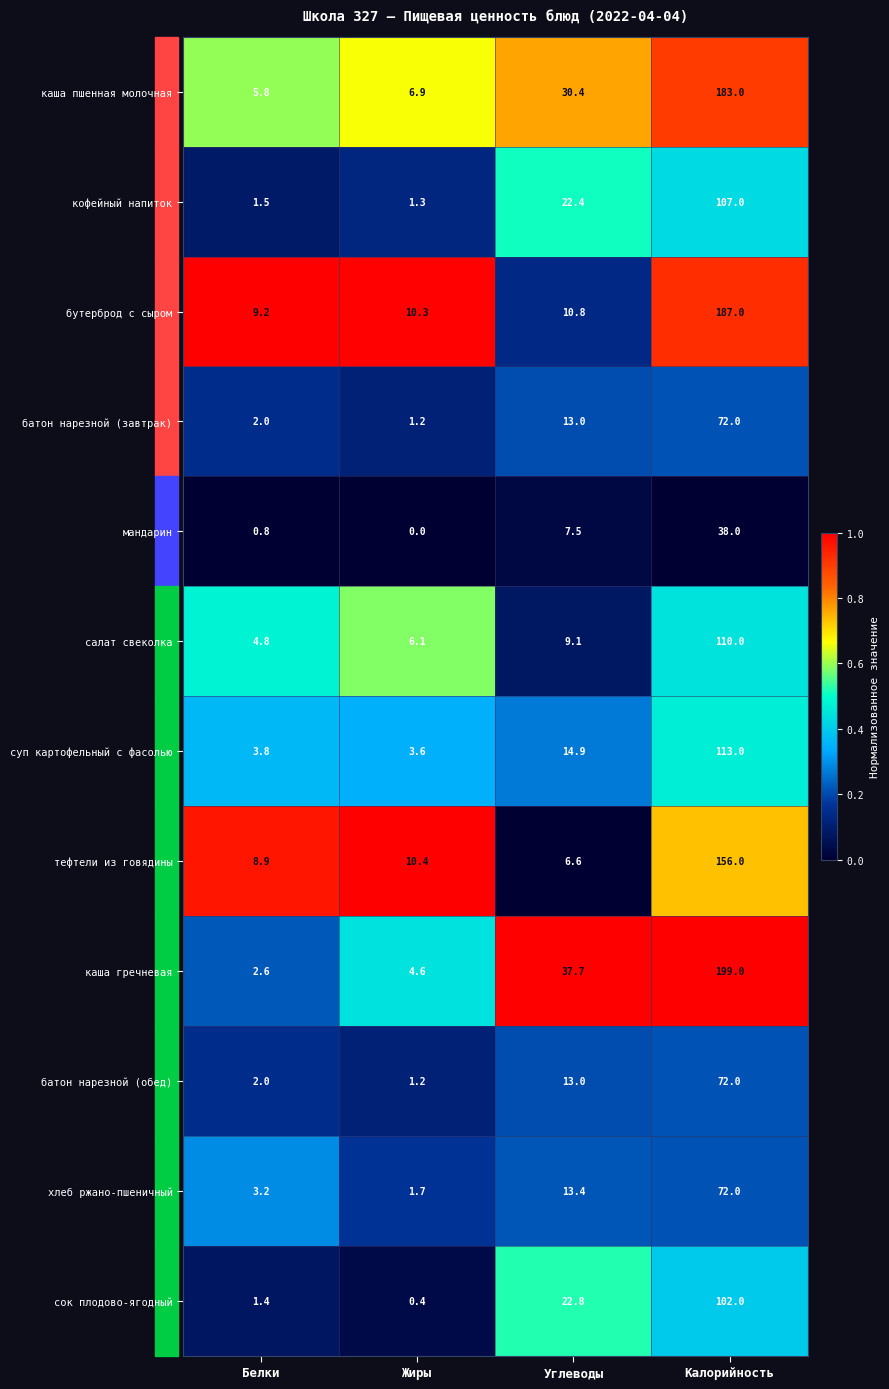

Which category has the lowest value in the салат свеколка series?

Белки